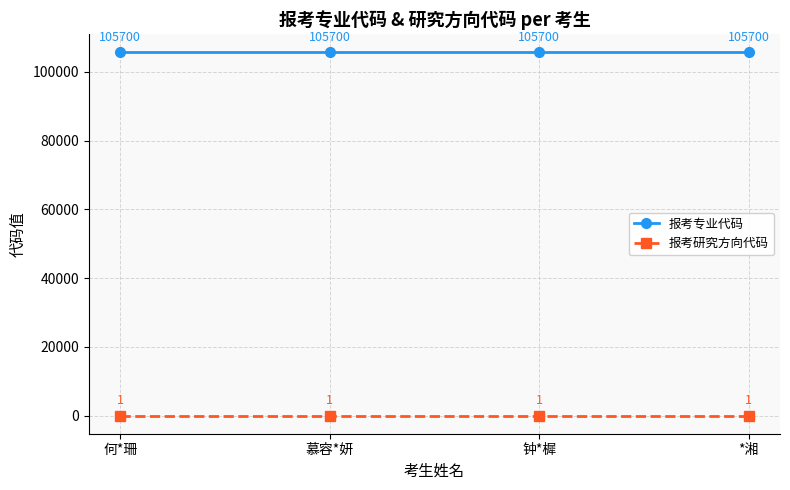

What is the label of the 1st point from the left?

何*珊